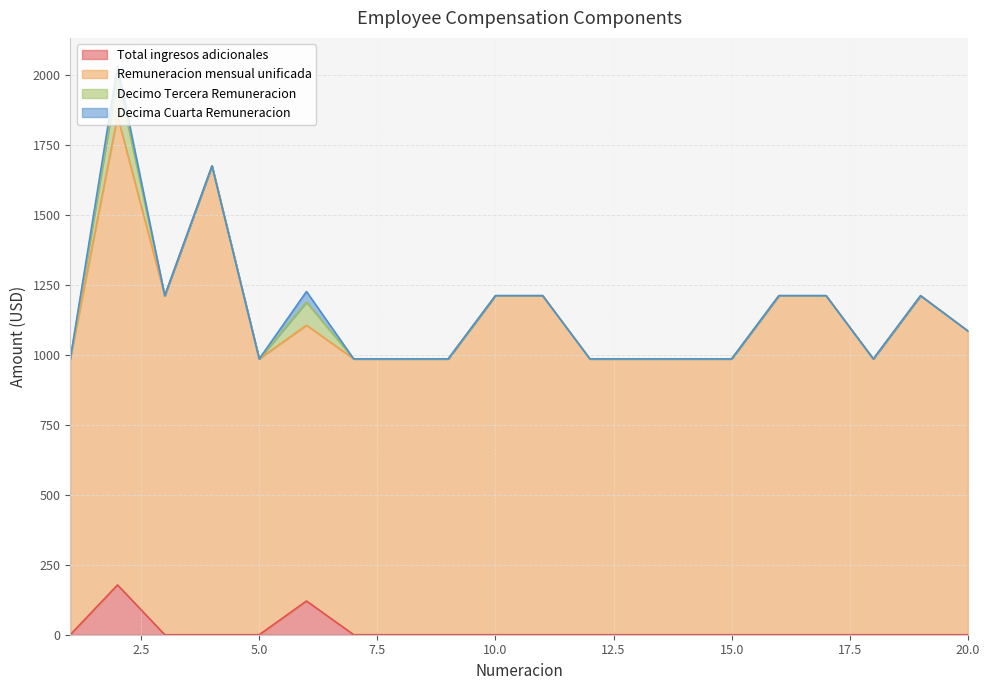

What is the highest value of the Total ingresos adicionales series?

178.0